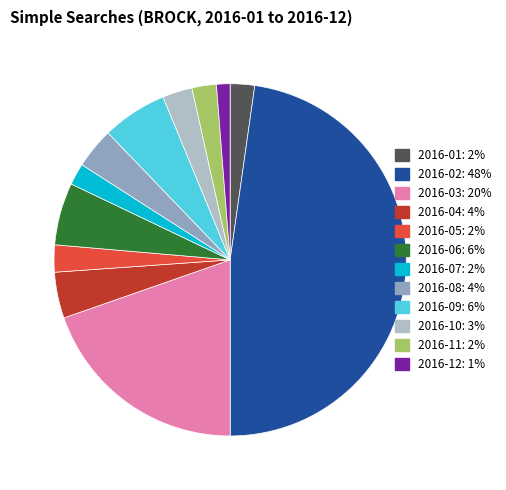

True or false: 2016-12 accounts for 1% of the total.

True